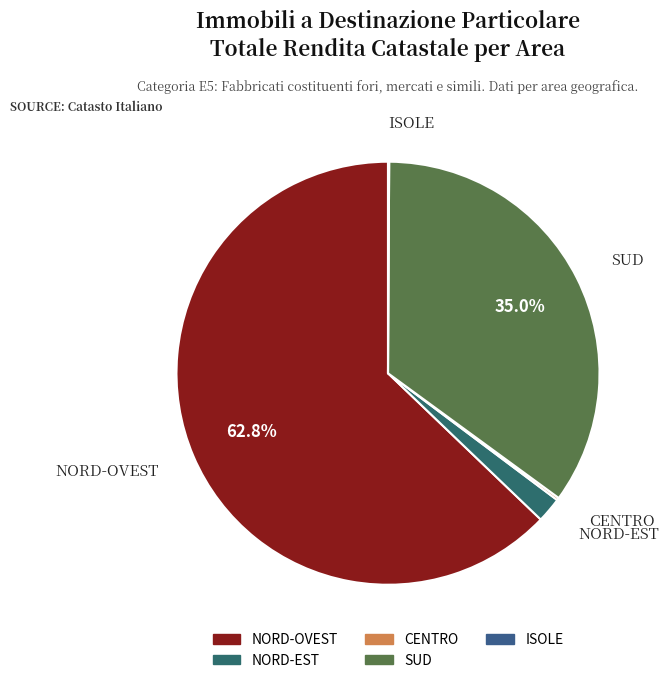

Between NORD-EST and NORD-OVEST, which is larger?

NORD-OVEST